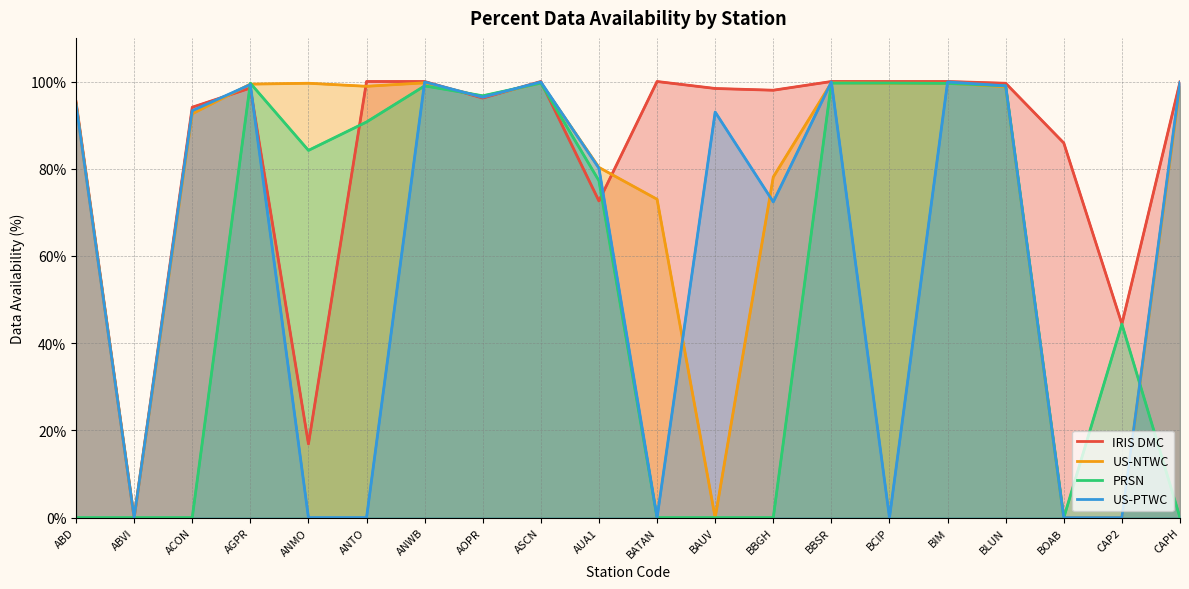

What is the sum of the PRSN values at CAP2 and ANWB?

143.4